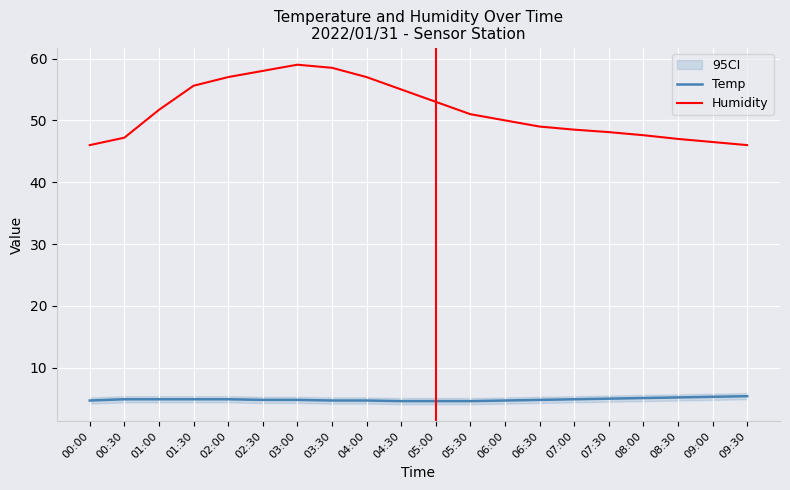

Rank the categories by Humidity value from highest to lowest.

03:00, 03:30, 02:30, 02:00, 04:00, 01:30, 04:30, 05:00, 01:00, 05:30, 06:00, 06:30, 07:00, 07:30, 08:00, 00:30, 08:30, 09:00, 00:00, 09:30